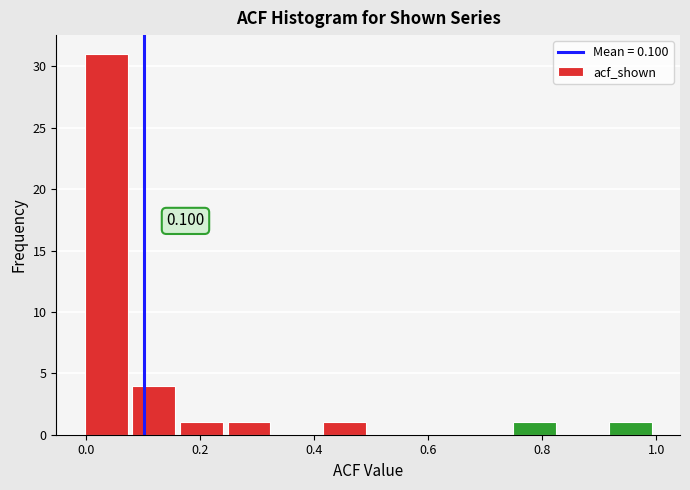

Over which range of the x-axis is the bar tallest?

0.00 to 0.08